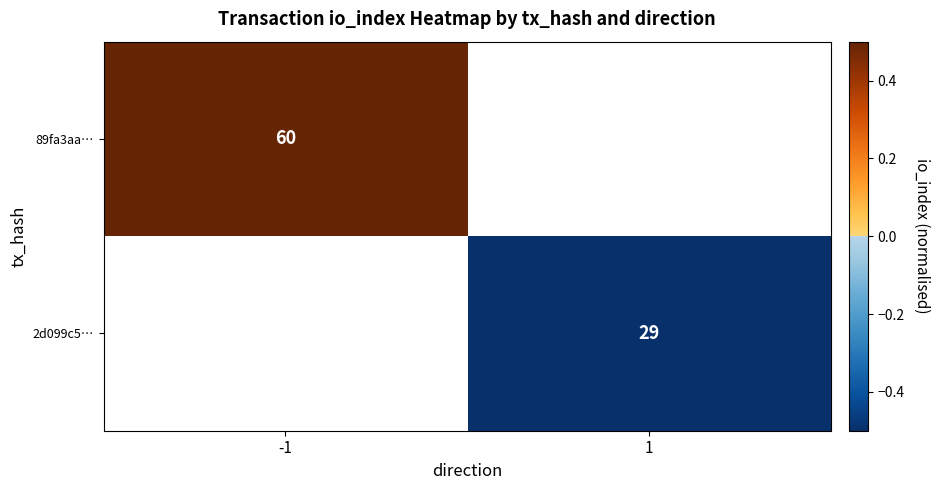

The value of 2d099c5… at 1 is 50.4. True or false?

False